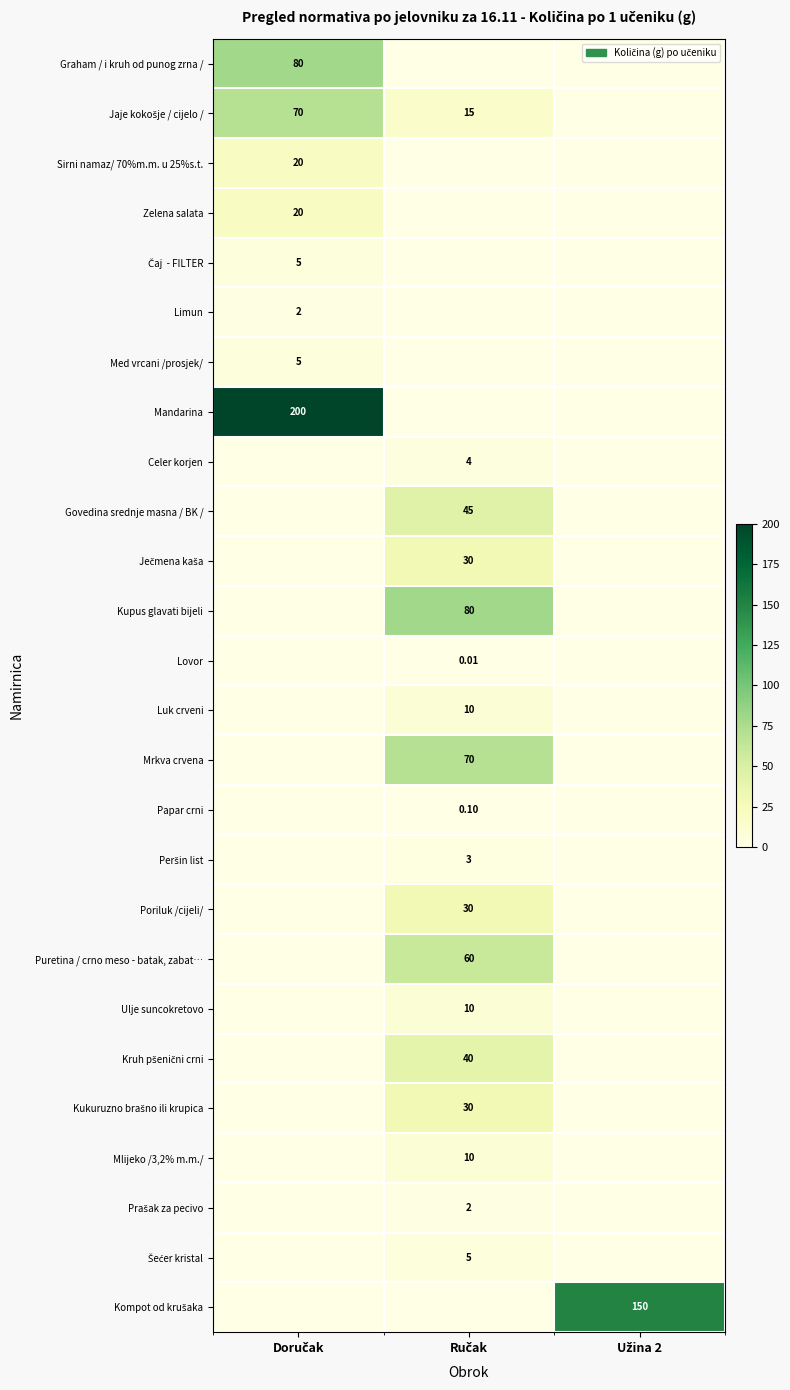

Which series has the largest total across all categories?

Mandarina